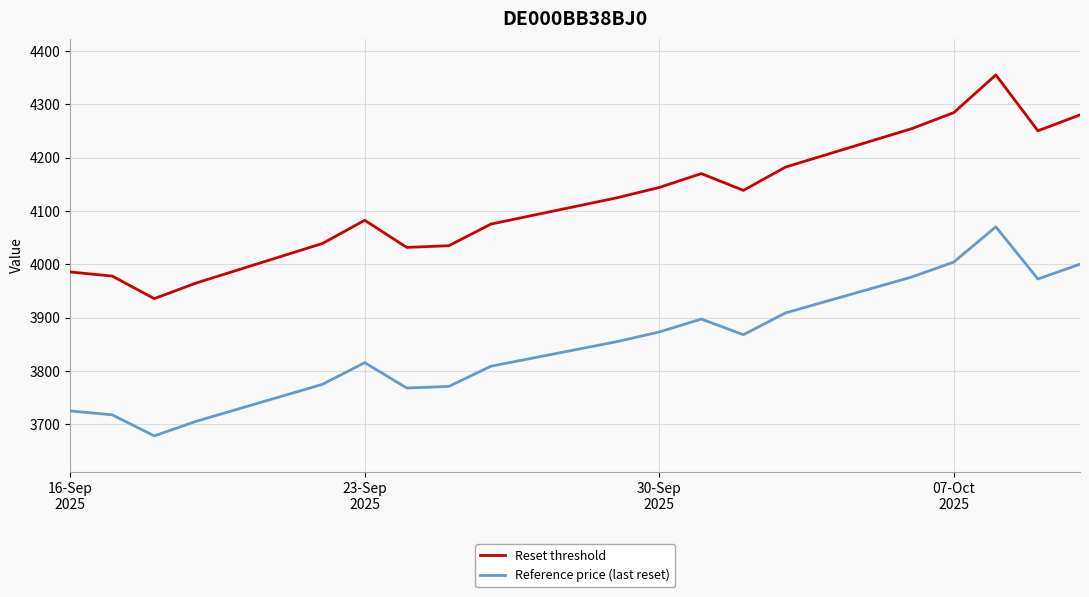

What is the difference between the maximum and minimum values in the Reference price (last reset) series?

392.2